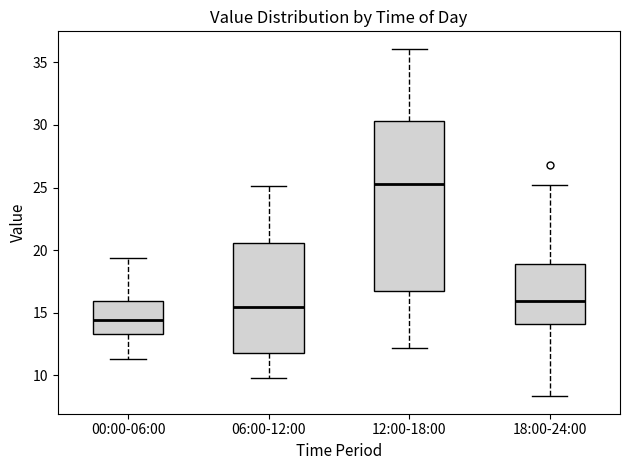

Reading left to right, transcribe this box plot: for each box, give where its median line is, the range the box spans, and where its two whiskers end, as read against the y-axis. The values are not printed on the chart, so give them approximately, as read against the axis.

00:00-06:00: median 14.5, box 13.5 to 16.0, whiskers 11.5 to 19.5
06:00-12:00: median 15.5, box 12.0 to 20.5, whiskers 10.0 to 25.0
12:00-18:00: median 25.5, box 16.5 to 30.5, whiskers 12.0 to 36.0
18:00-24:00: median 16.0, box 14.0 to 19.0, whiskers 8.5 to 25.0